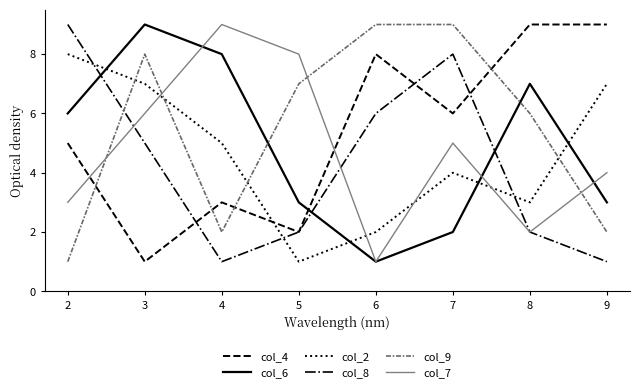

Is it true that col_6 equals 2 at 8?

False